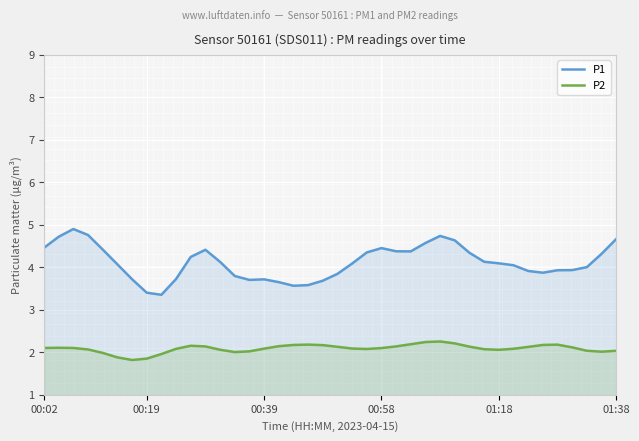

What is the minimum value for P1?

3.4